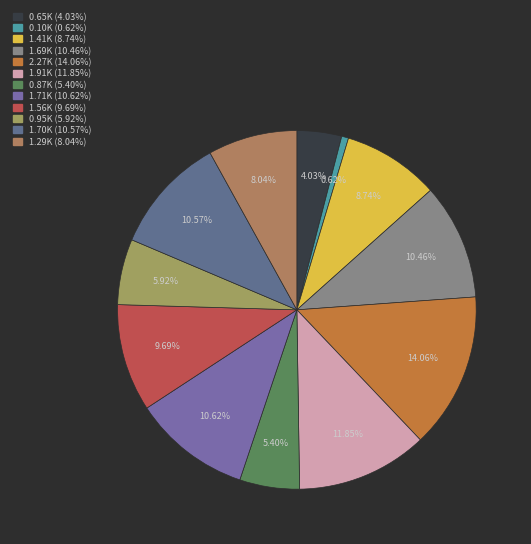

How many segments does this pie chart have?

12